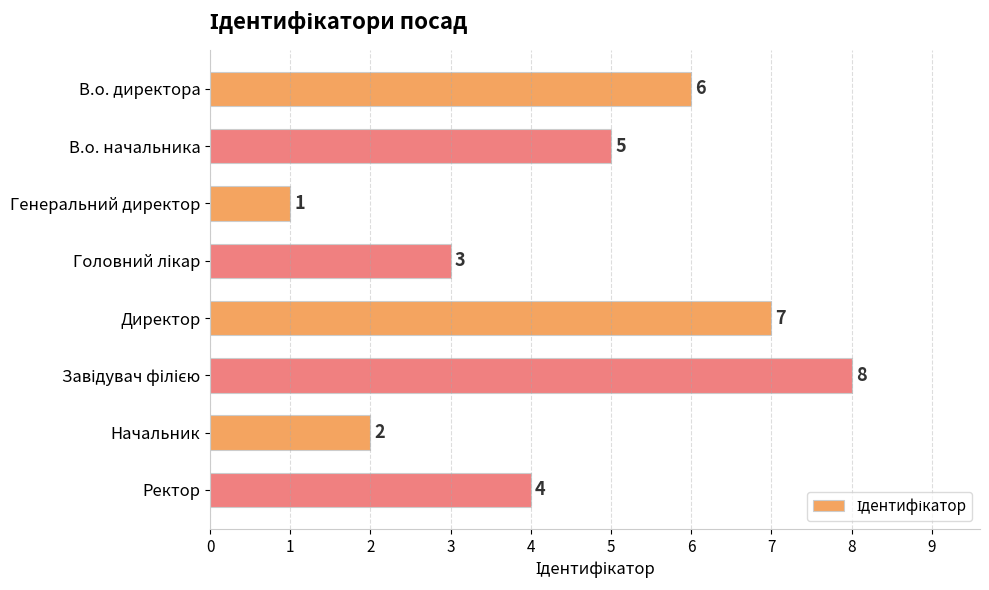

Reading top to bottom, list all the values displayed in this chart.

6	5	1	3	7	8	2	4